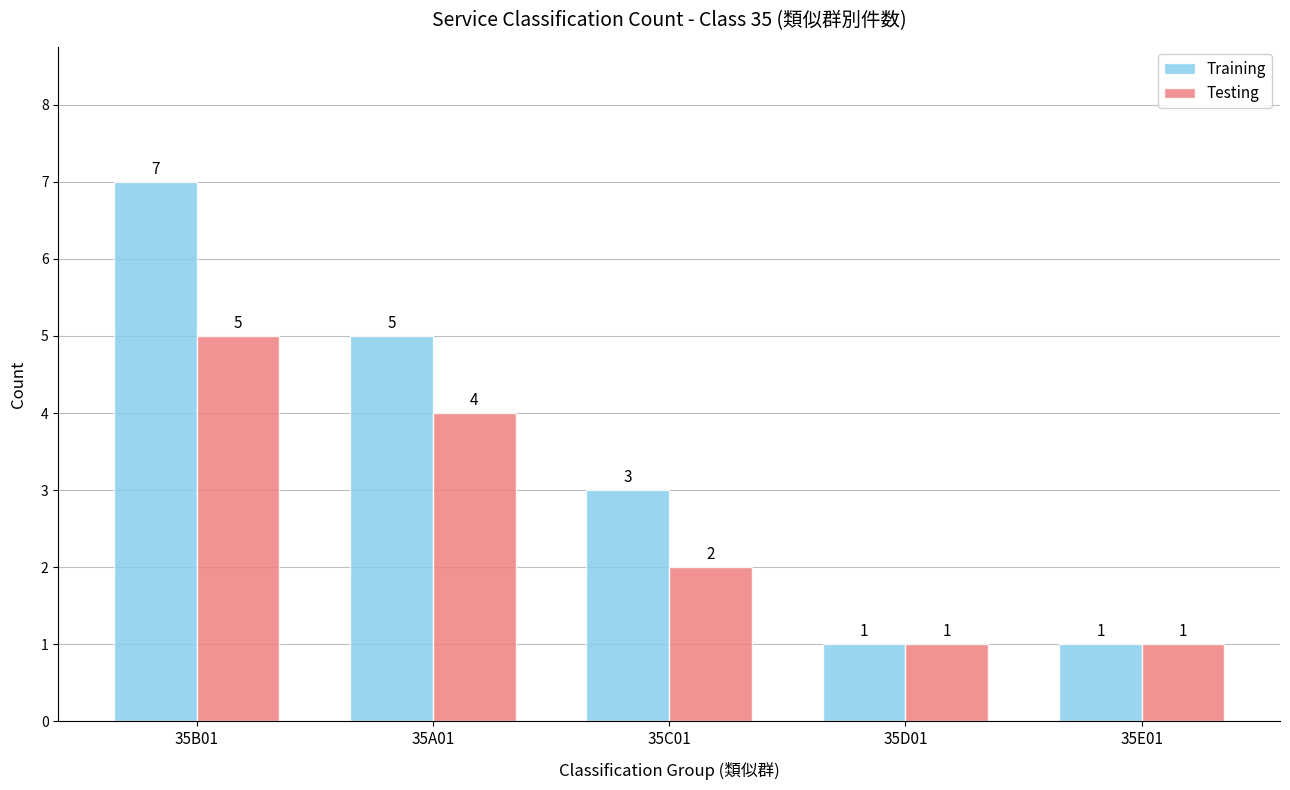

What is the difference between the maximum and minimum values in the Testing series?

4